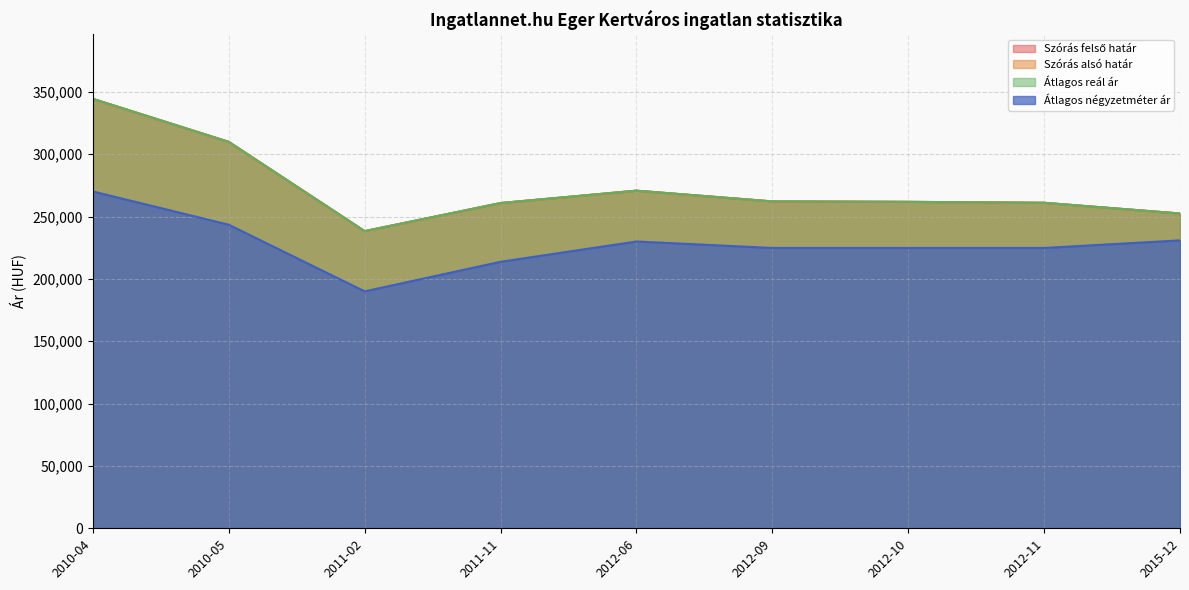

Count the number of data series in this chart.

4